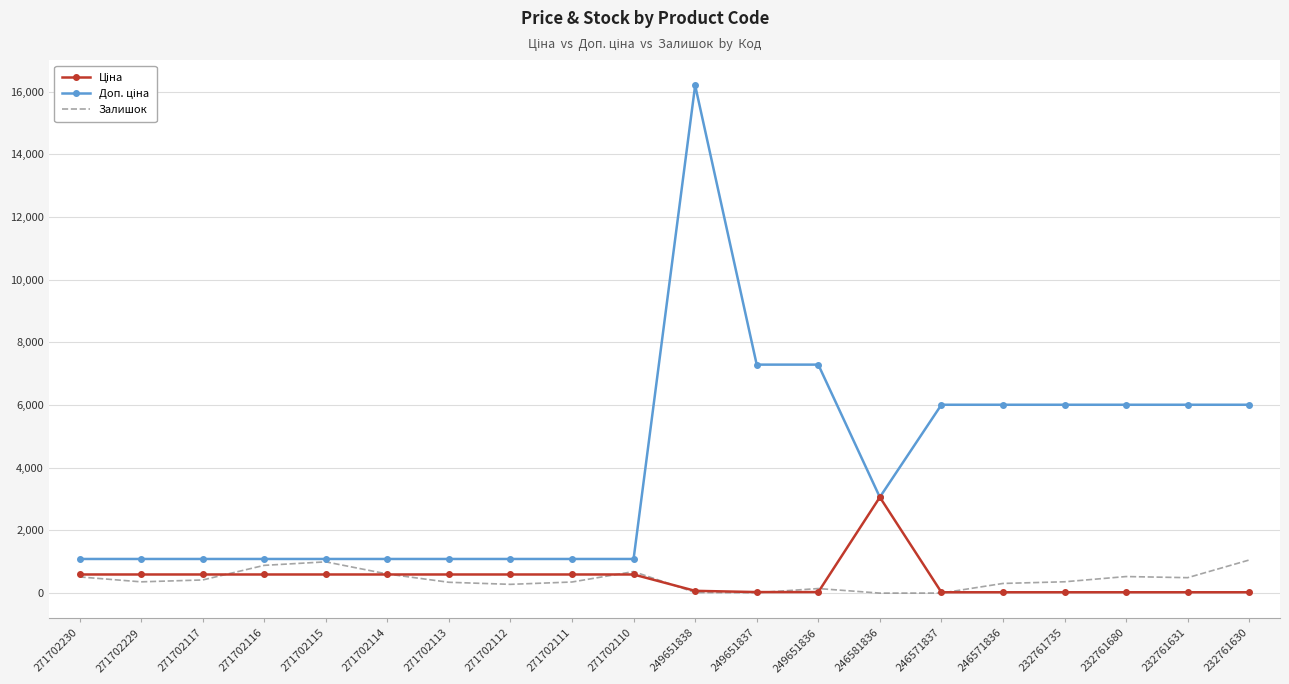

What is the total value across all series at 271702114?

2291.6